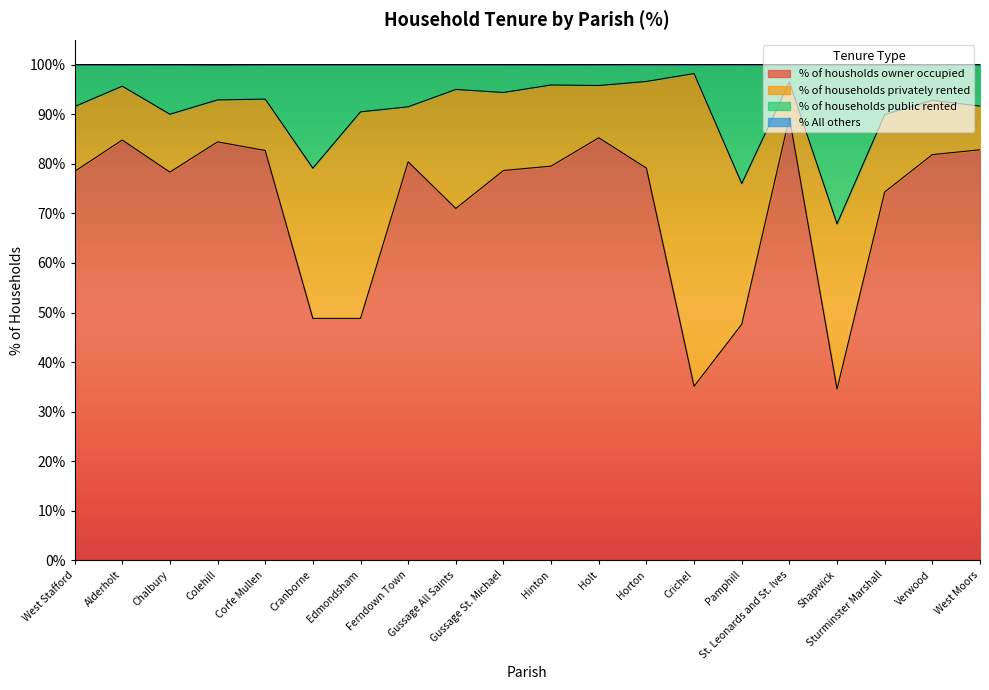

How many interior local peaks does the % of housholds owner occupied series have?

5